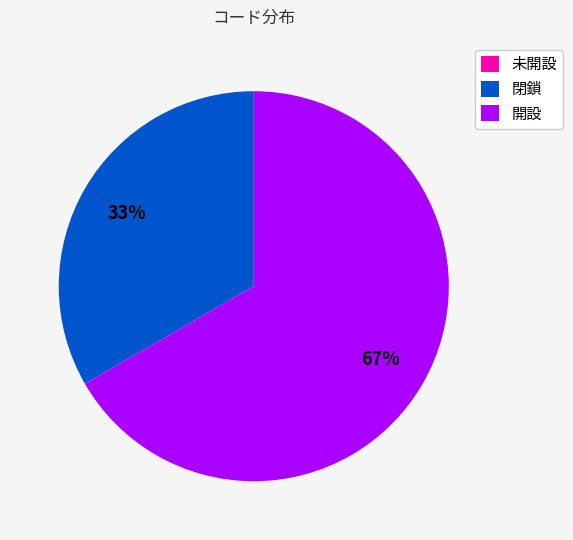

Is it true that 開設 is 67% of the pie?

True